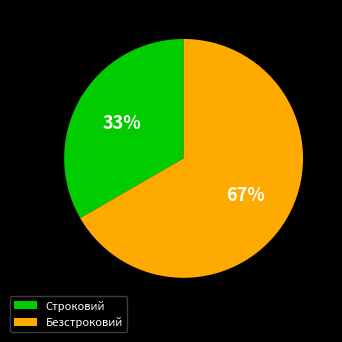

Is the sum of Строковий and Безстроковий greater than half?

Yes